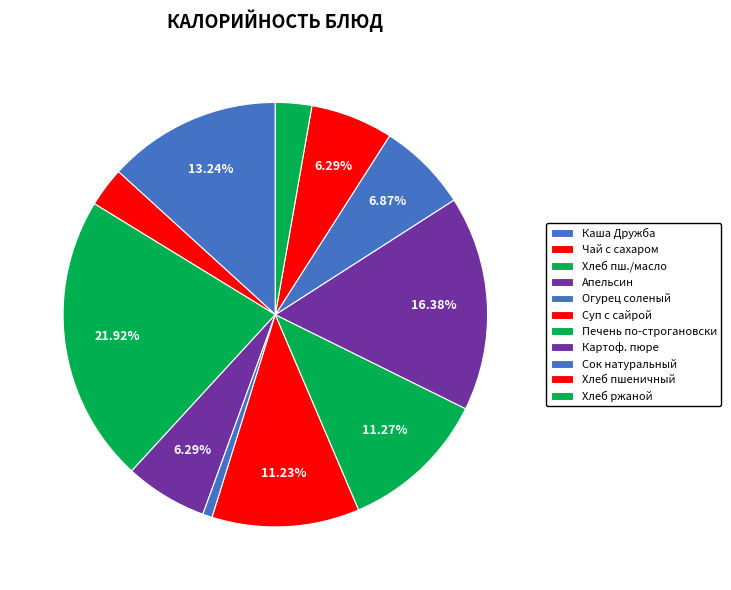

Is it true that Сок натуральный is 16% of the pie?

False